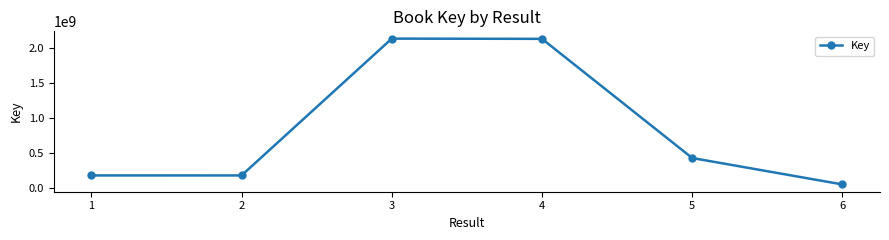

How many distinct data groups are displayed?

1